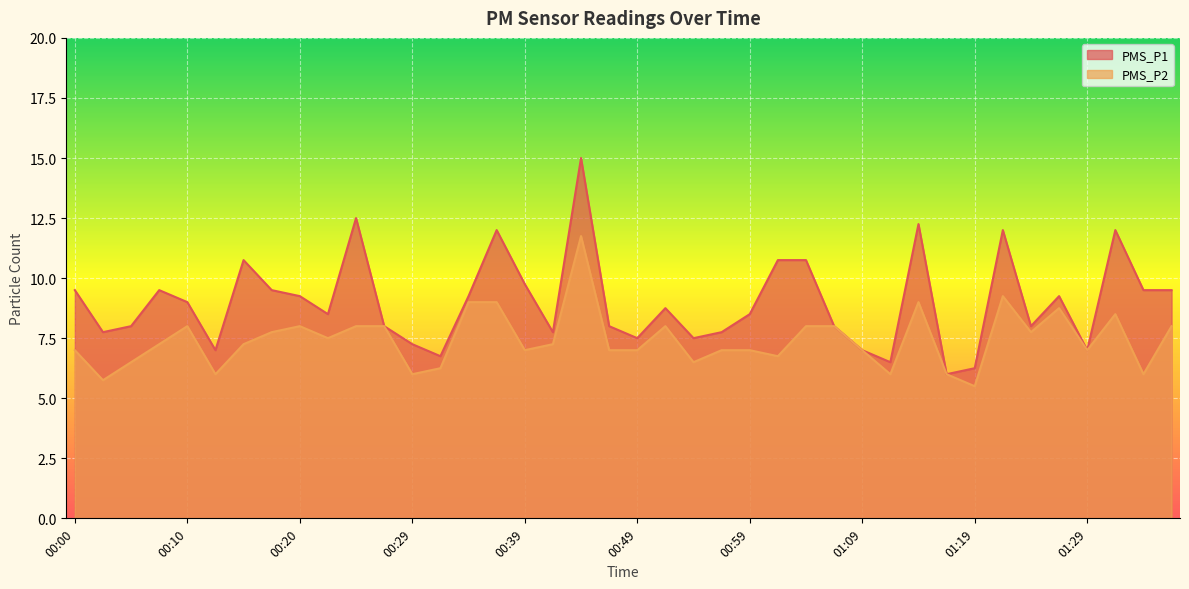

What is the difference between the maximum and minimum values in the PMS_P1 series?

9.0